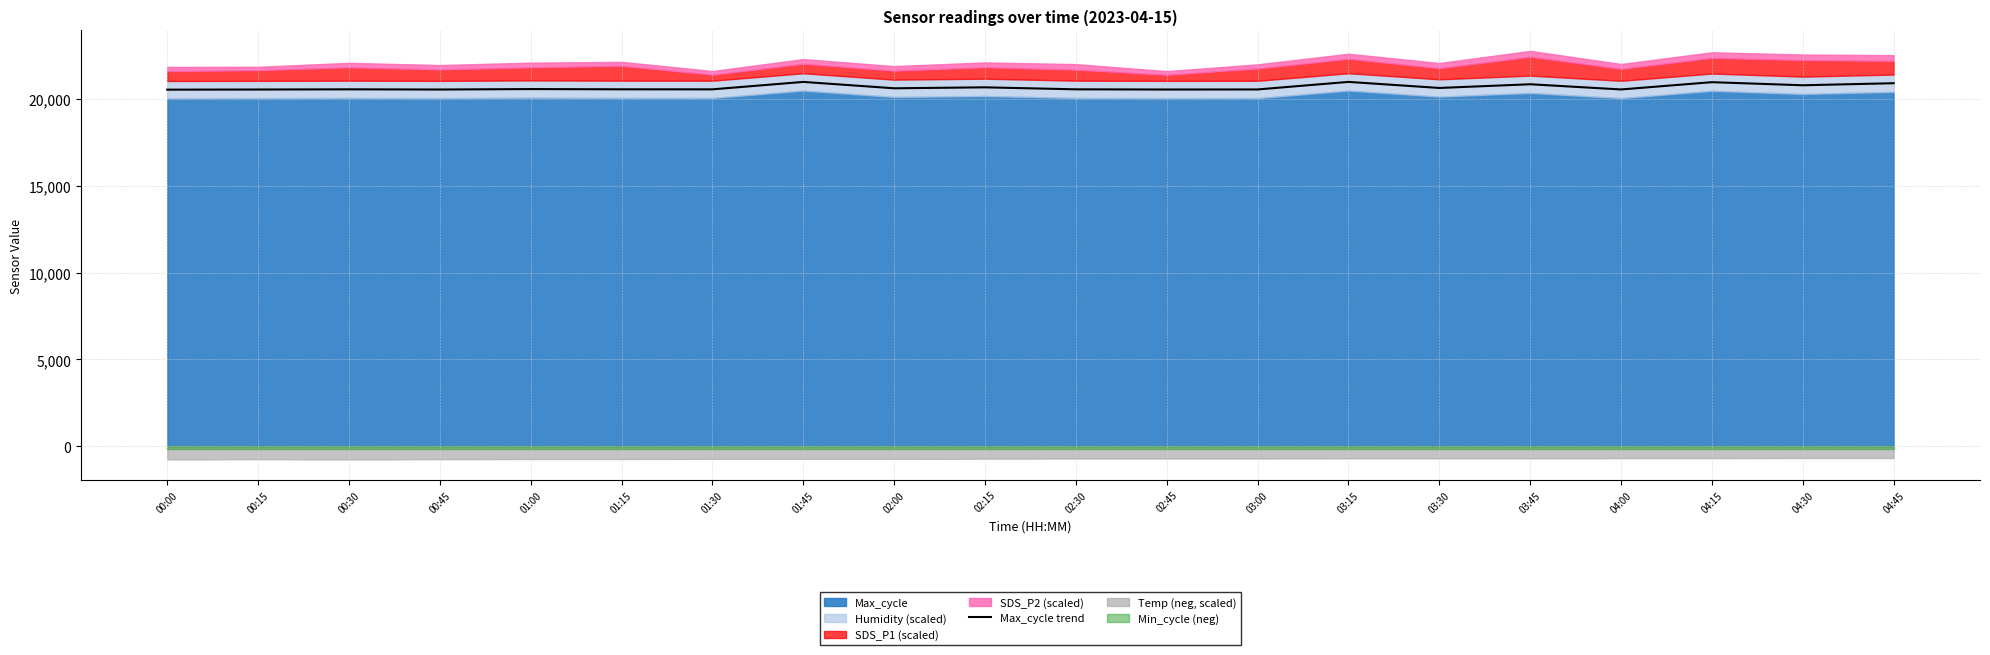

Which has a higher value, 00:30 or 04:30?

04:30